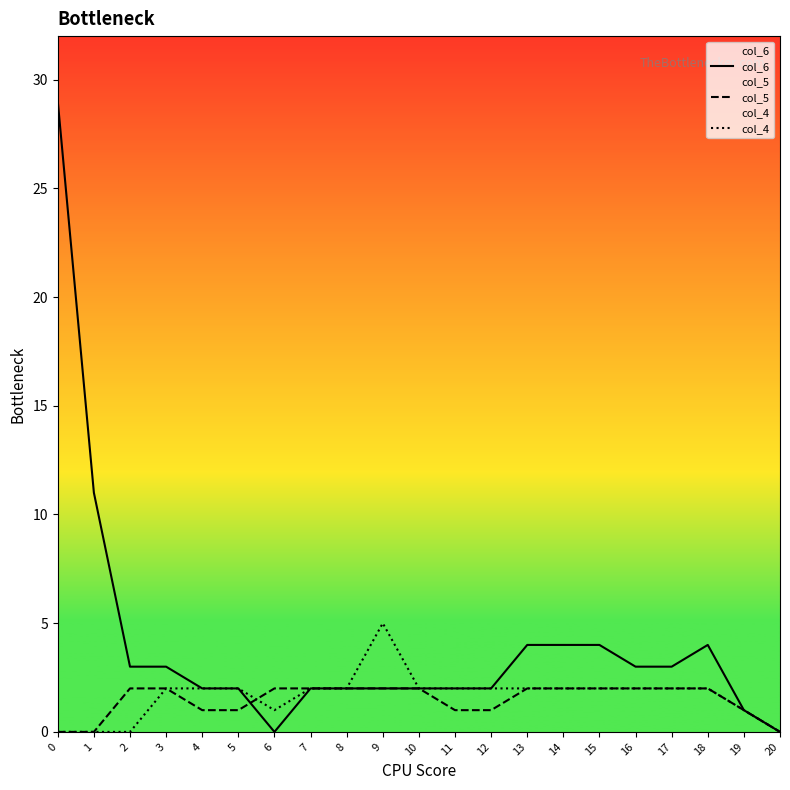

How many lines are shown in the chart?

3